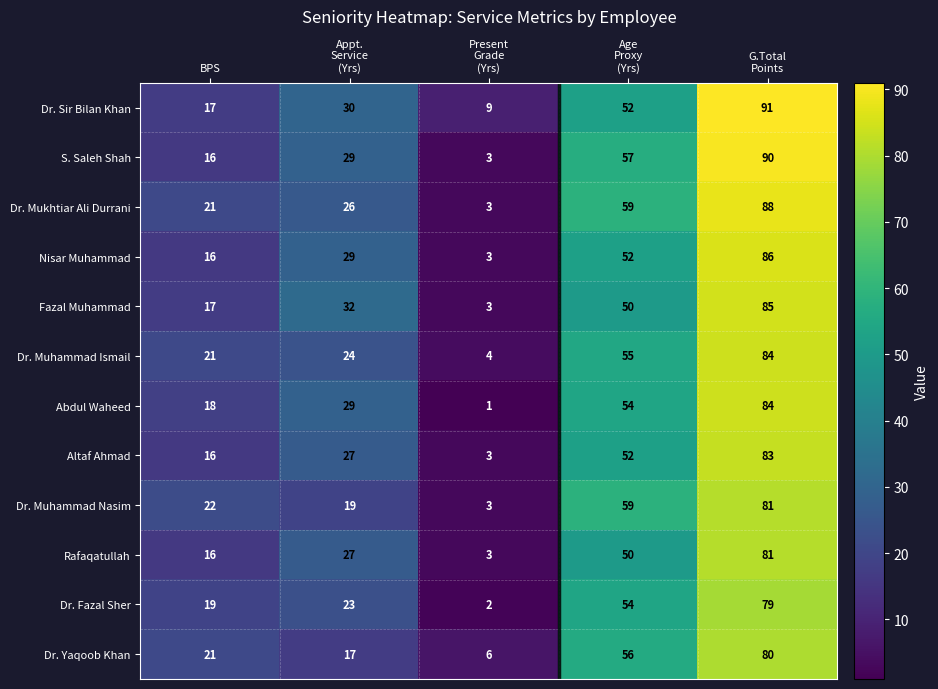

What is the difference between the maximum and minimum values in the Nisar Muhammad series?

83